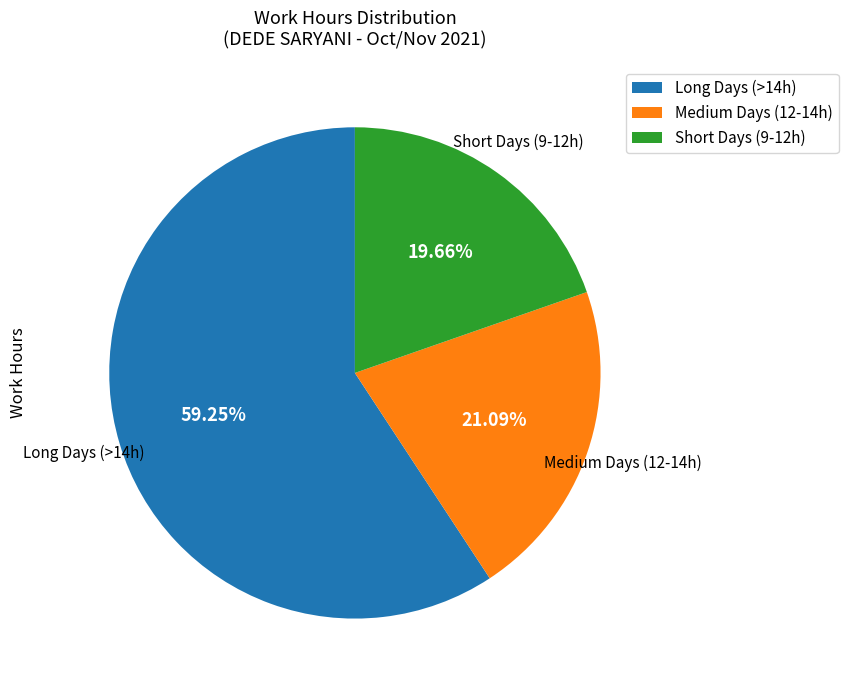

Do Long Days (>14h) and Medium Days (12-14h) together represent more than half of the pie?

Yes